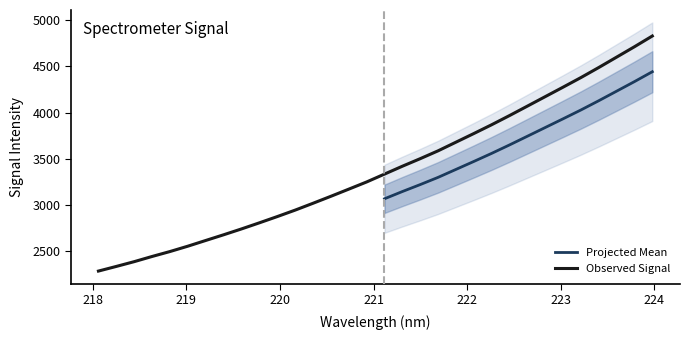

How many values are below 3334?

16